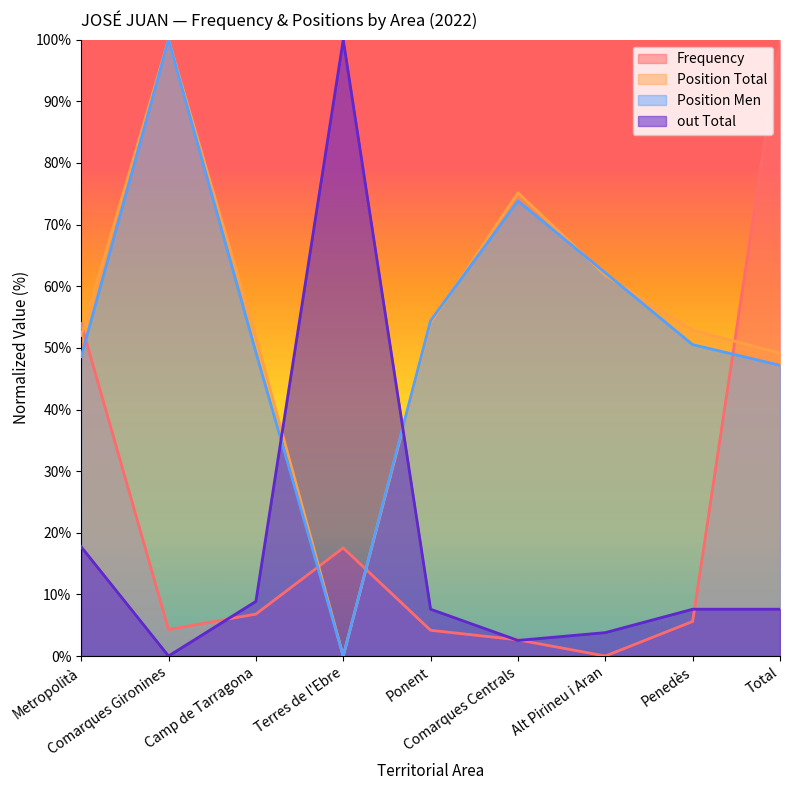

Which series ends up on top after the final intersection of Frequency and Position Total?

Frequency